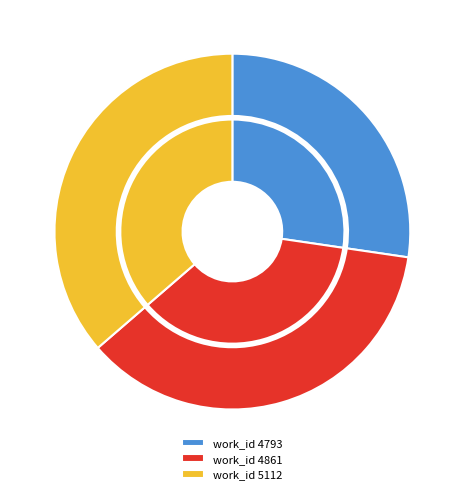

Count the number of slices in the pie.

3